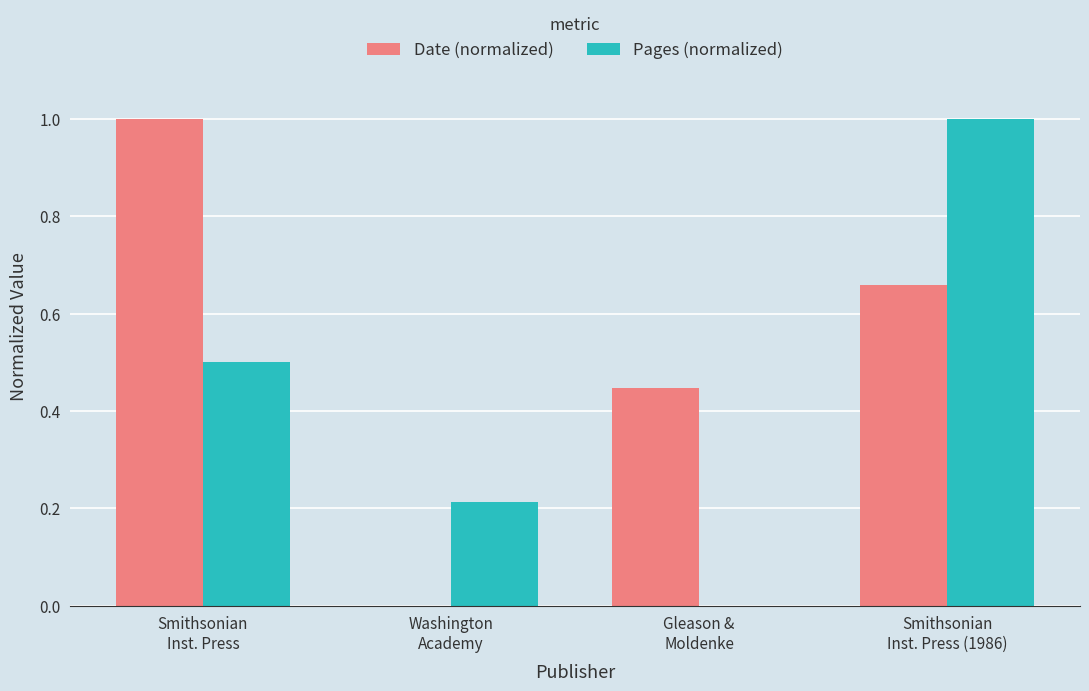

What are all the series names shown in the legend?

Date (normalized), Pages (normalized)